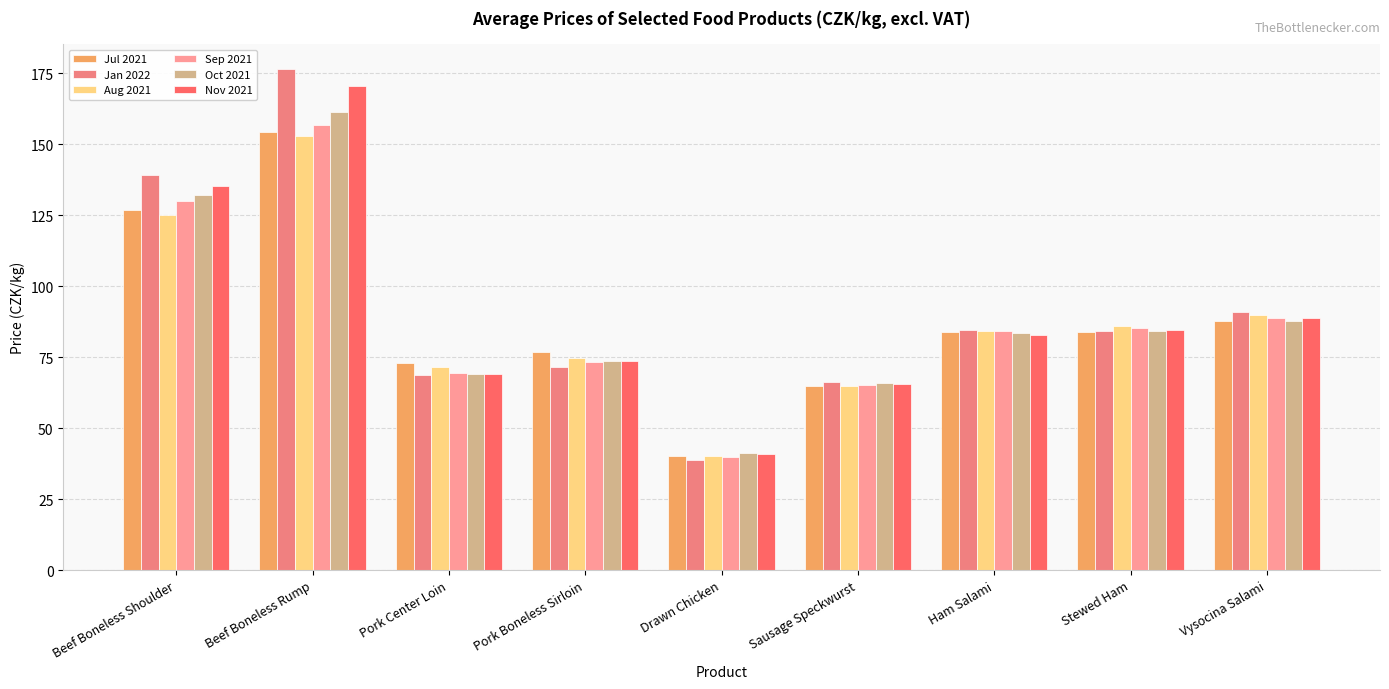

How many bars are there in total?

54